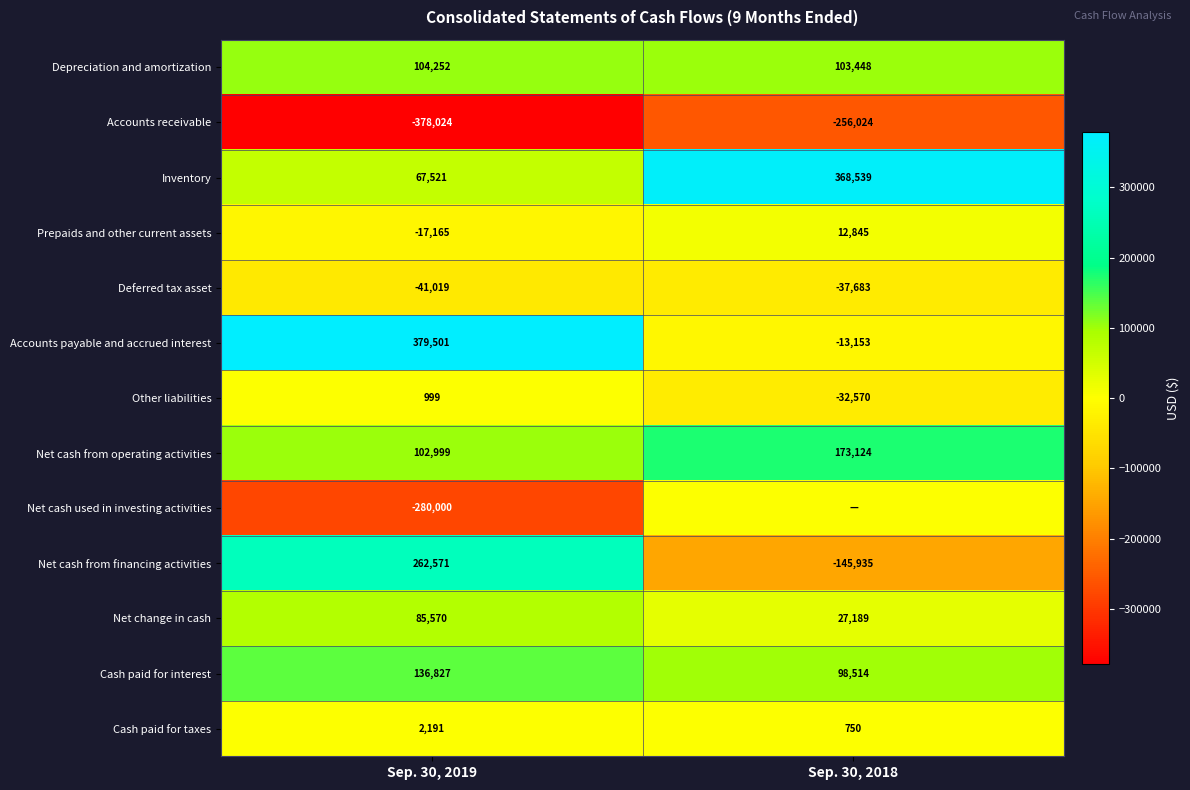

At which label is Accounts receivable closest to -317024?

Sep. 30, 2019